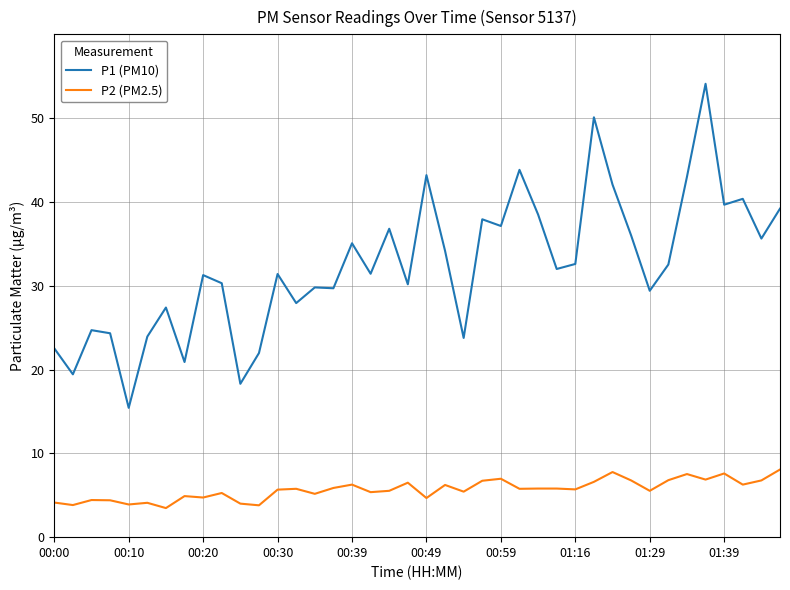

Rank the series by their average value, from lowest to highest.

P2 (PM2.5), P1 (PM10)